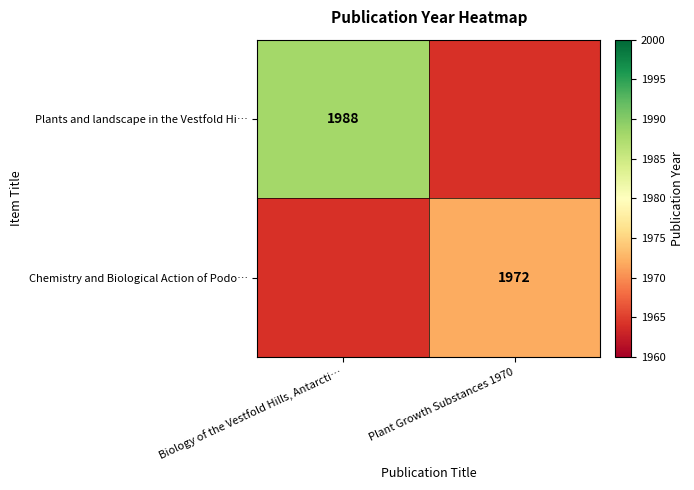

Is it true that Chemistry and Biological Action of Podo… equals 1972 at Plant Growth Substances 1970?

True